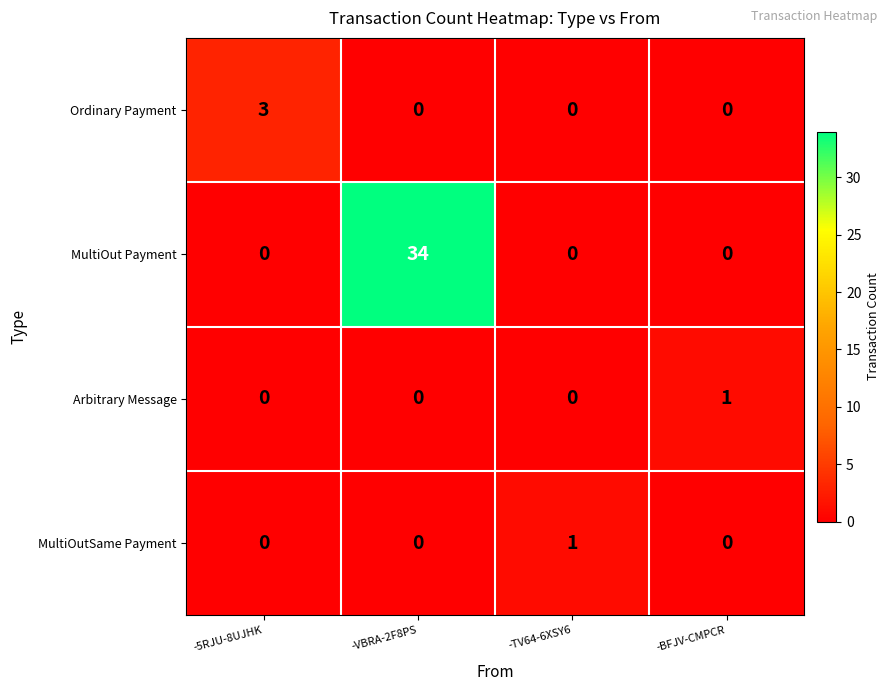

What is the maximum value shown in the chart?

34